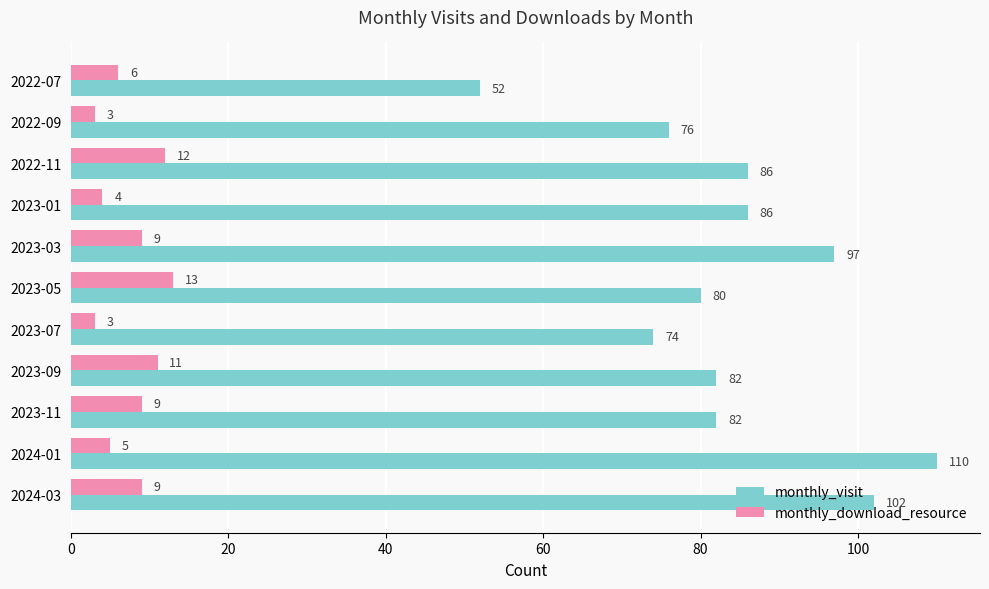

Is it true that monthly_visit equals 74 at 2023-07?

True